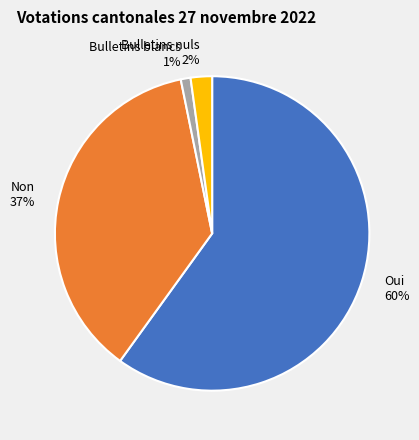

To the nearest percent, what is the difference between the largest and smallest slice percentages?

59%